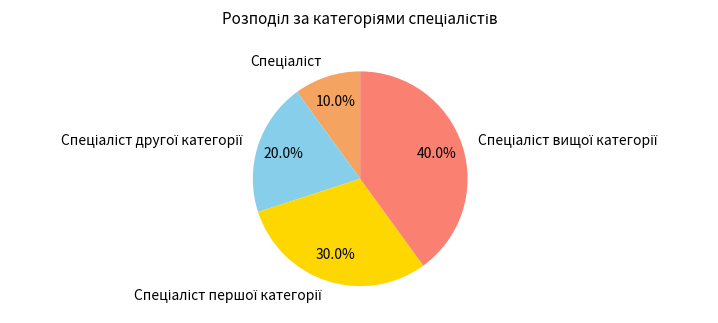

Count the number of slices in the pie.

4